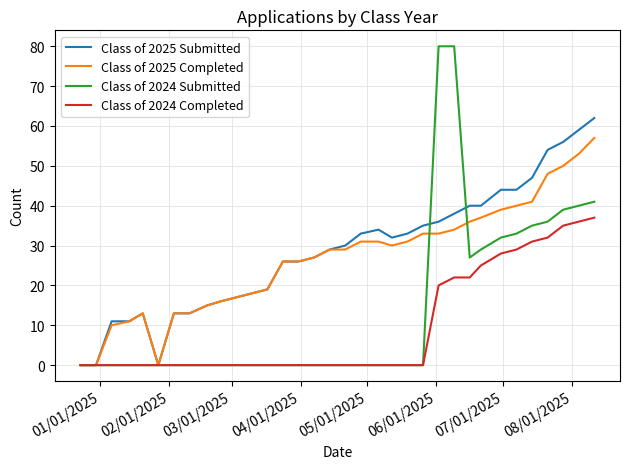

Rank the series by their maximum value, from highest to lowest.

Class of 2024 Submitted, Class of 2025 Submitted, Class of 2025 Completed, Class of 2024 Completed